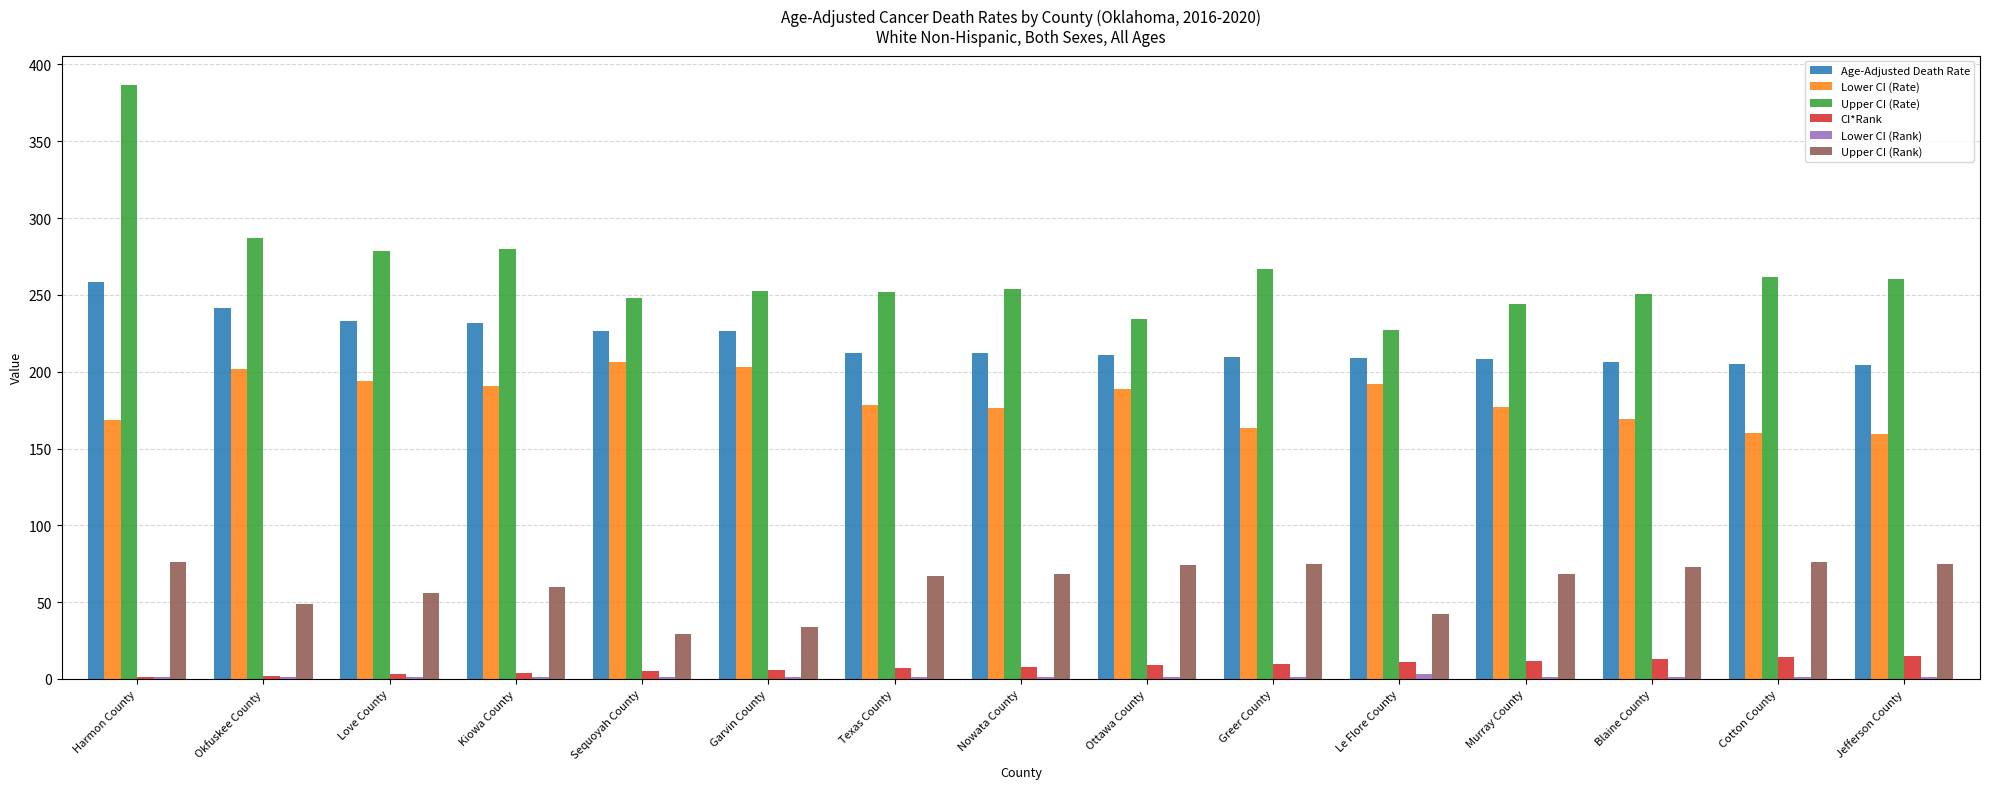

The Age-Adjusted Death Rate series shows 226.4 at Sequoyah County. True or false?

True